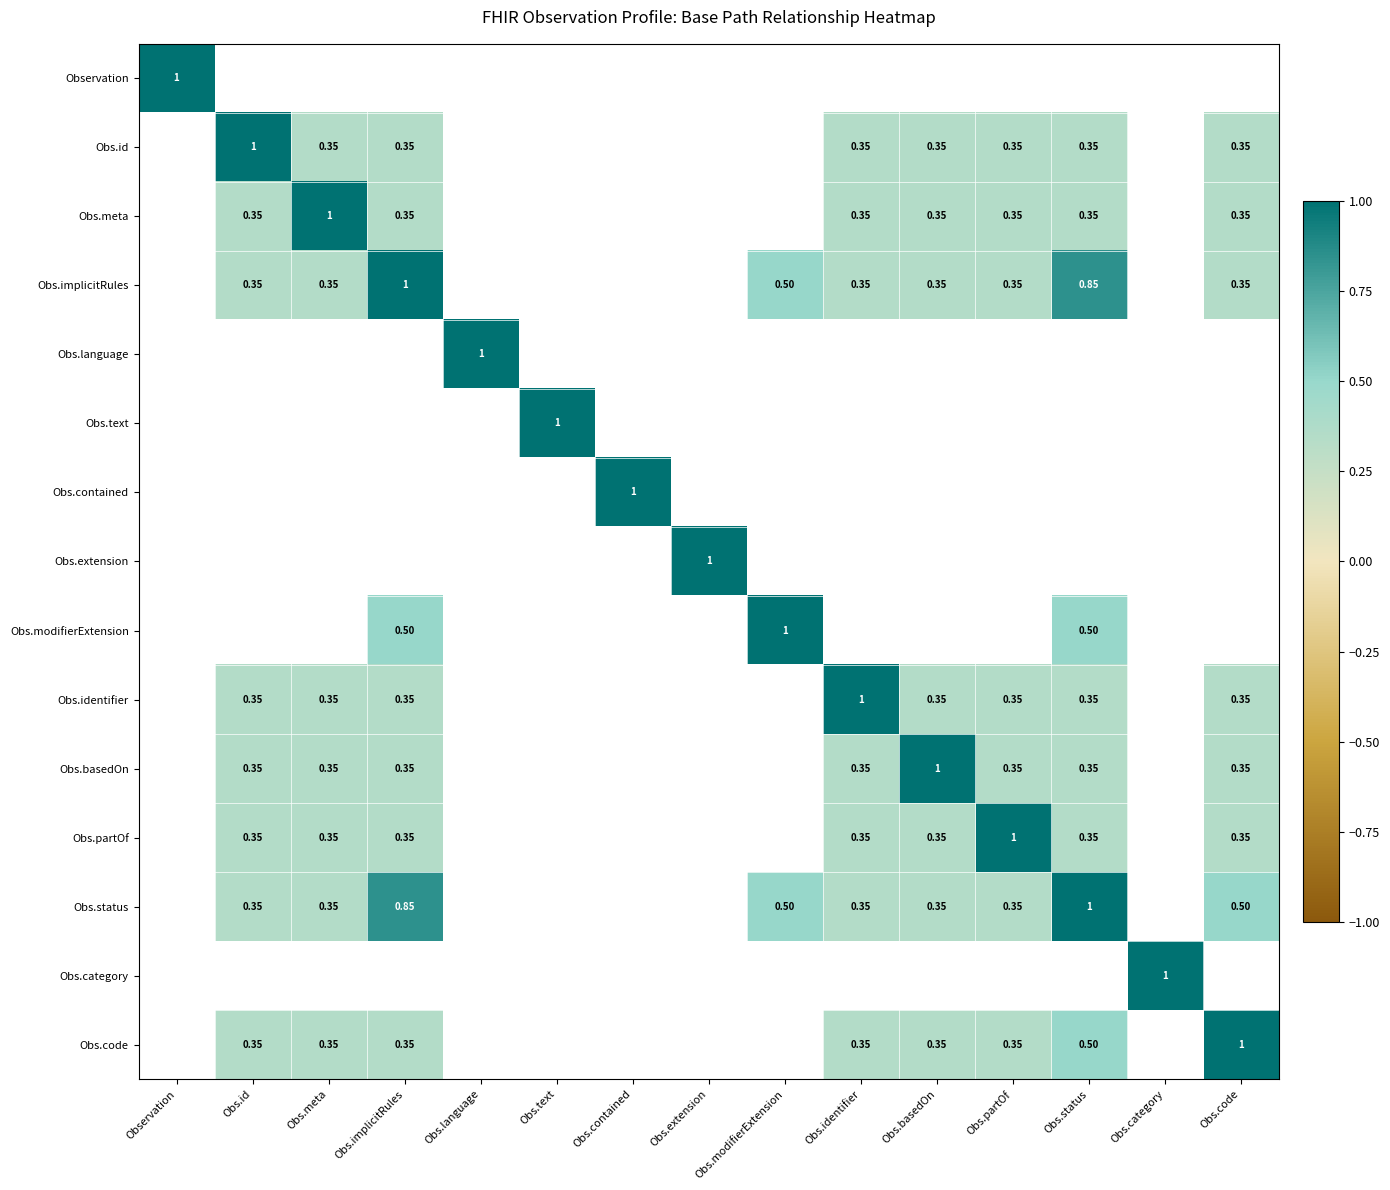

True or false: Obs.contained has a value of -0.6 at Obs.basedOn.

False